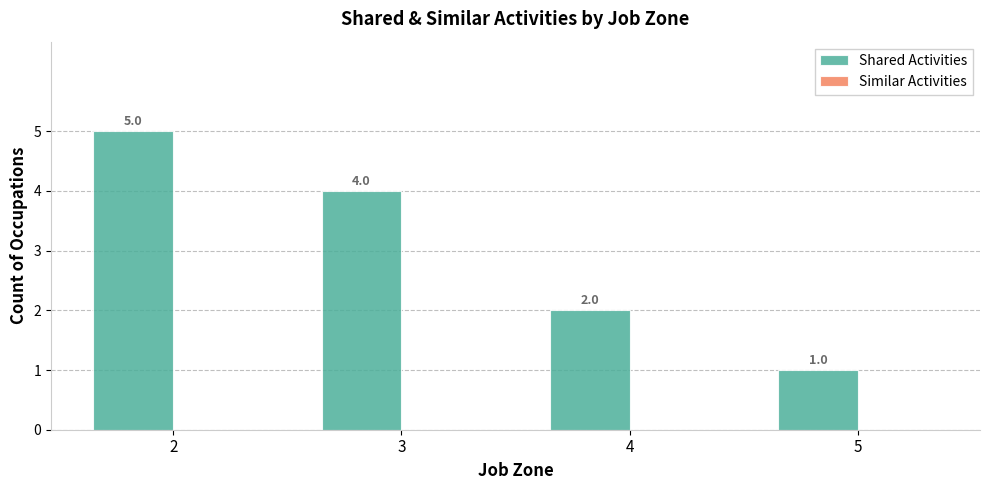

How many bars are there in total?

4